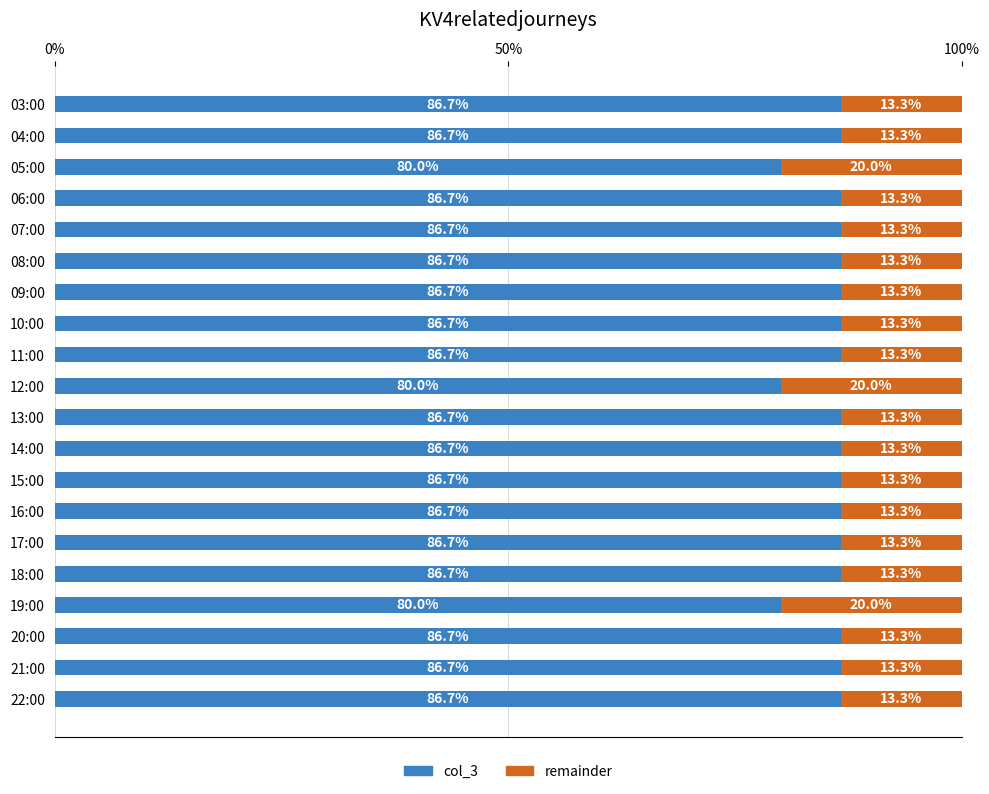

What are all the series names shown in the legend?

col_3, remainder